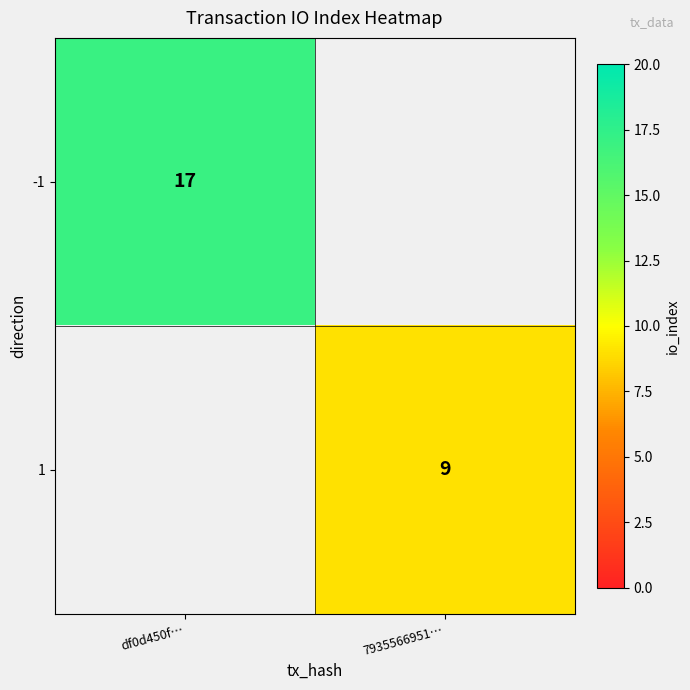

Is it true that 1 equals 9 at 7935566951…?

True